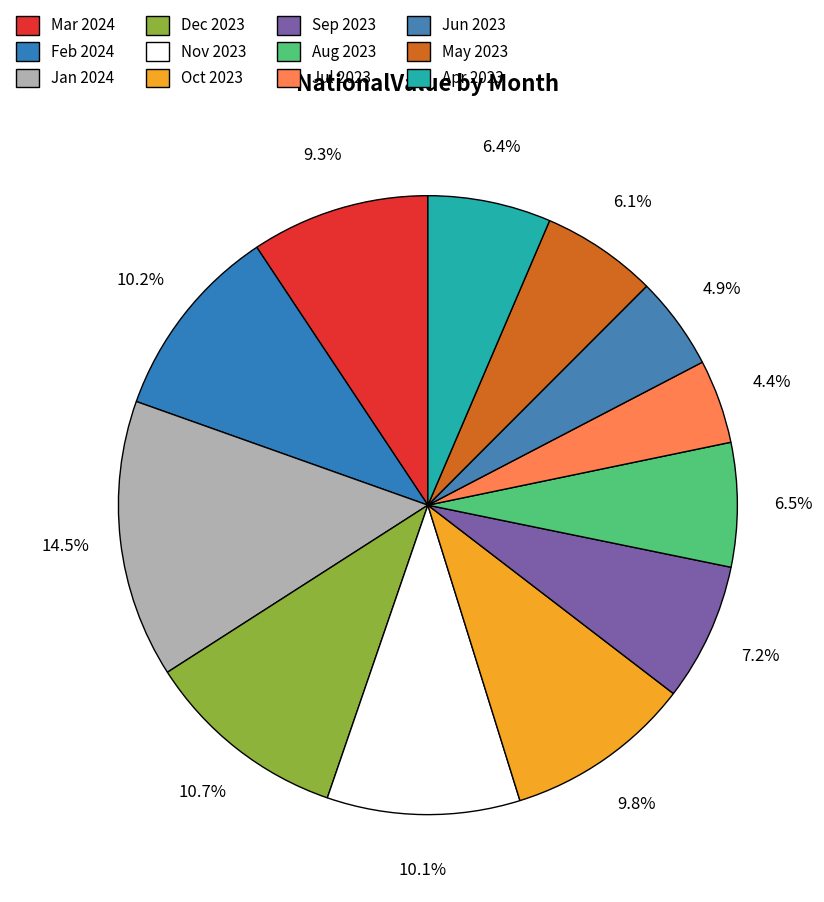

Is Jan 2024 the majority of the pie?

No